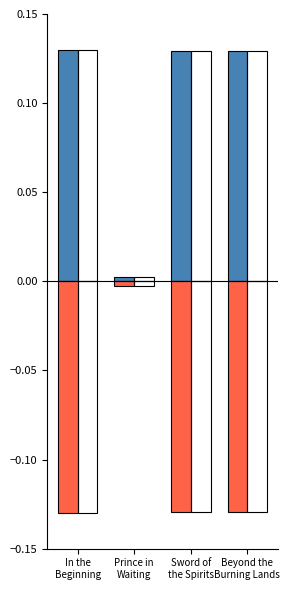

True or false: Hardcover has a value of -0.1 at In the
Beginning.

True